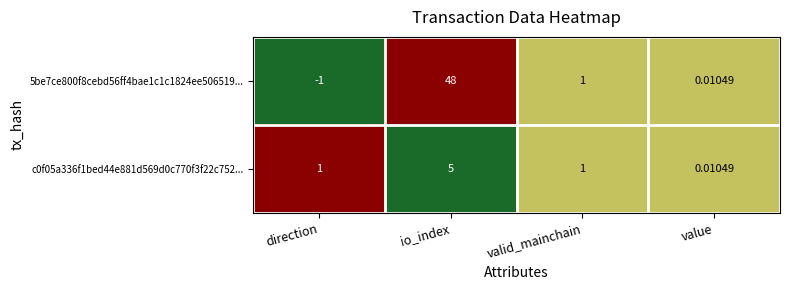

Which category has the lowest value in the 5be7ce800f8cebd56ff4bae1c1c1824ee506519... series?

direction